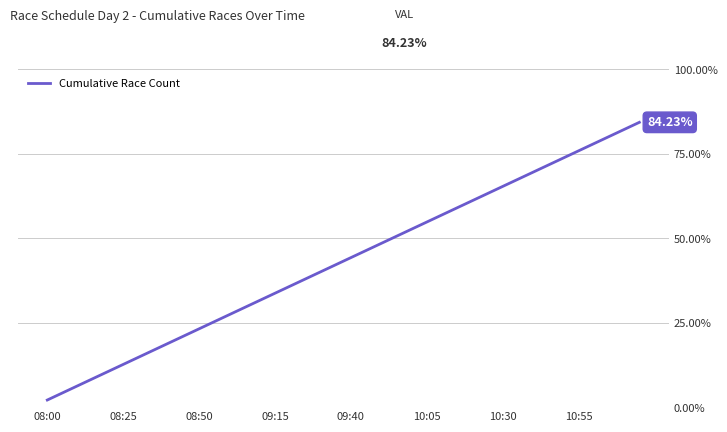

What is the difference between the maximum and minimum values?

82.1